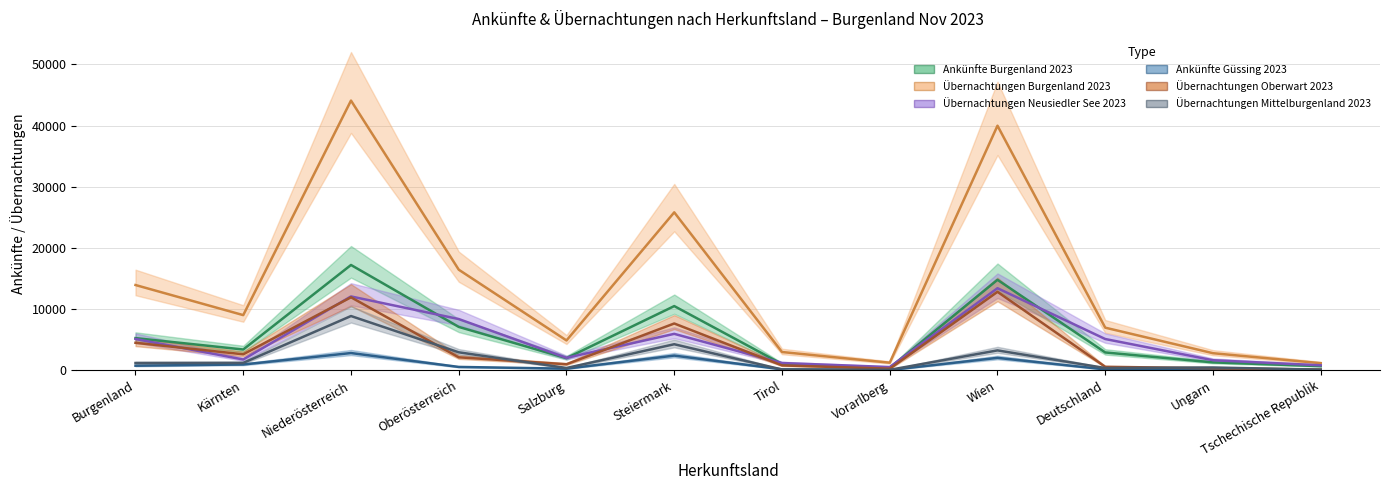

Rank the categories by Übernachtungen Mittelburgenland 2023 value from highest to lowest.

Niederösterreich, Steiermark, Wien, Oberösterreich, Kärnten, Burgenland, Ungarn, Salzburg, Deutschland, Tirol, Tschechische Republik, Vorarlberg